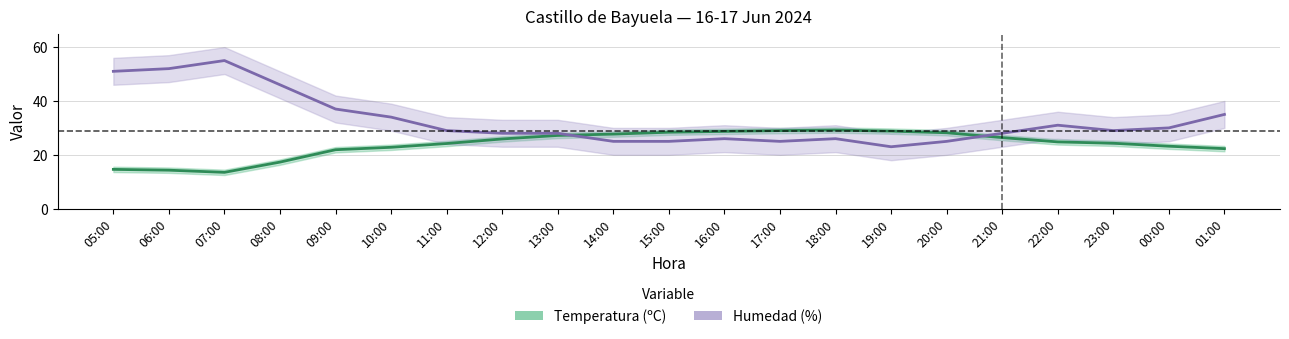

Where is the first local maximum for Temperatura (ºC)?

18:00